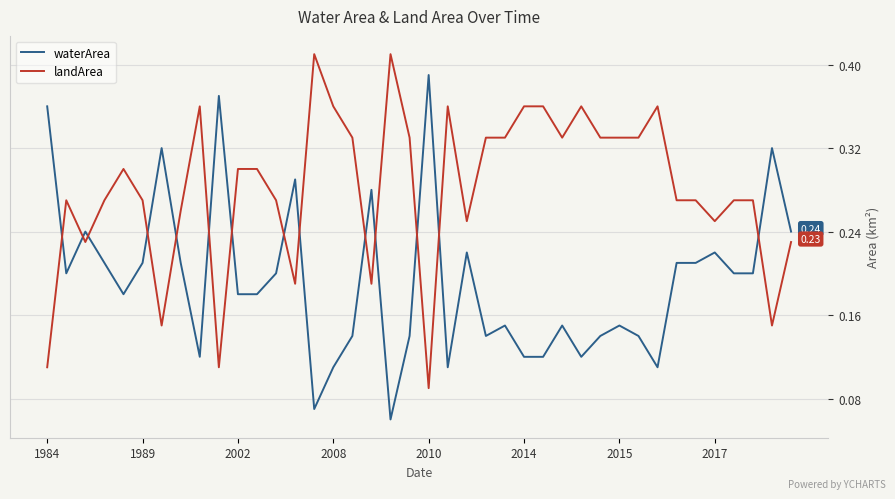

Which series has the largest total across all categories?

landArea